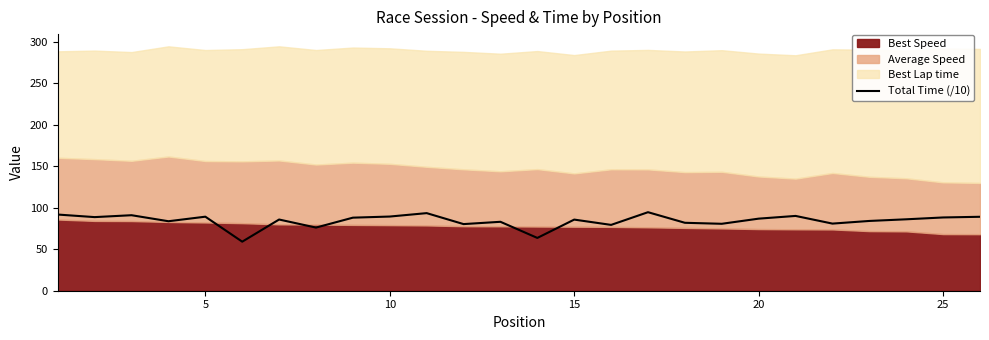

What is the minimum value for Total Time (/10)?

59.1